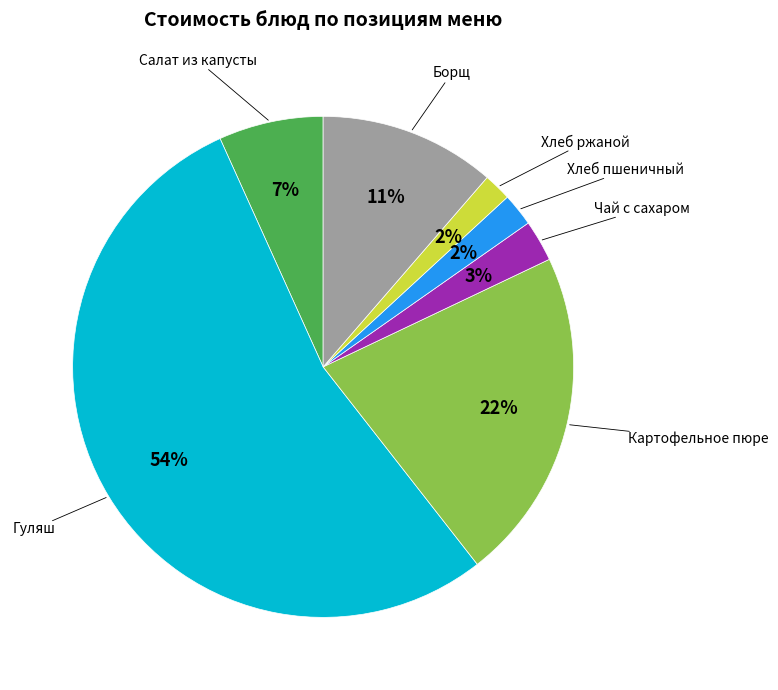

To the nearest percent, what is the average slice percentage?

14%